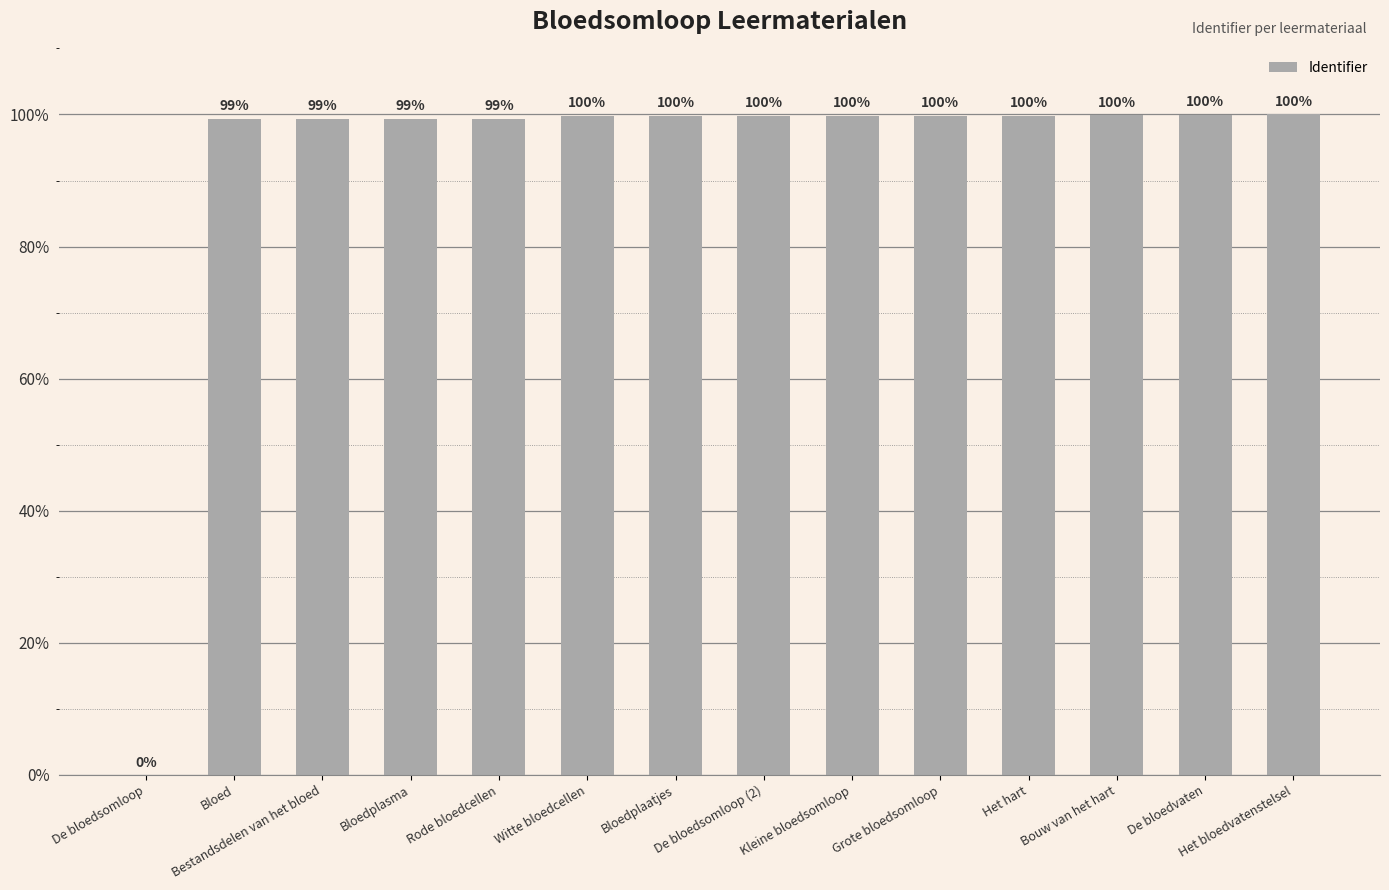

What value does the data have at Rode bloedcellen?

99.4